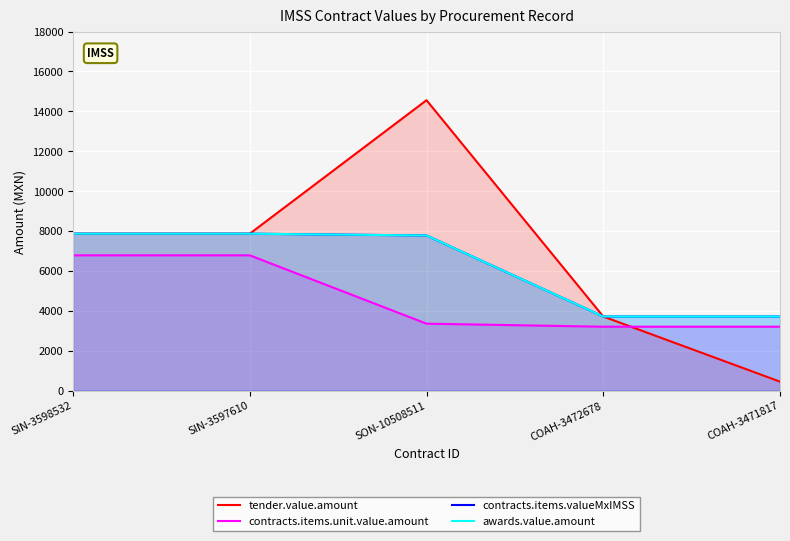

At which category does the chart reach its minimum across all series?

COAH-3471817